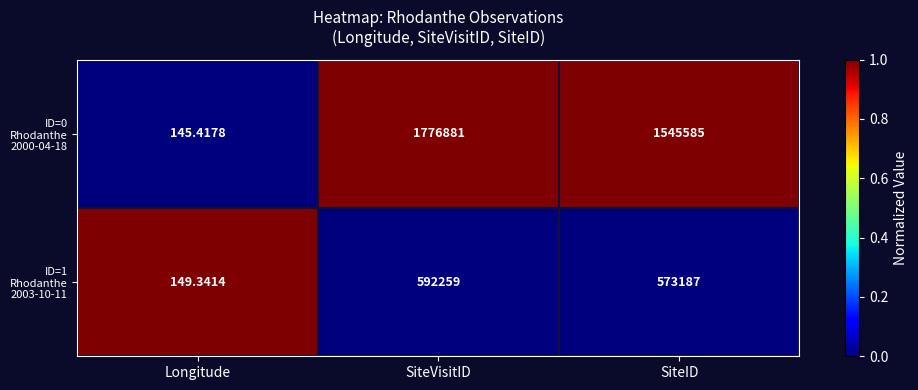

At which category is the sum across all series the highest?

SiteVisitID